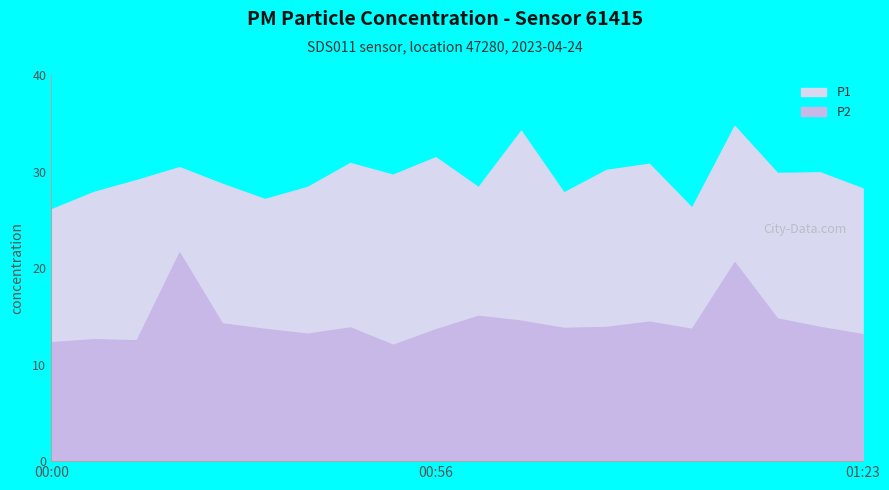

How many interior local peaks does the P1 series have?

7